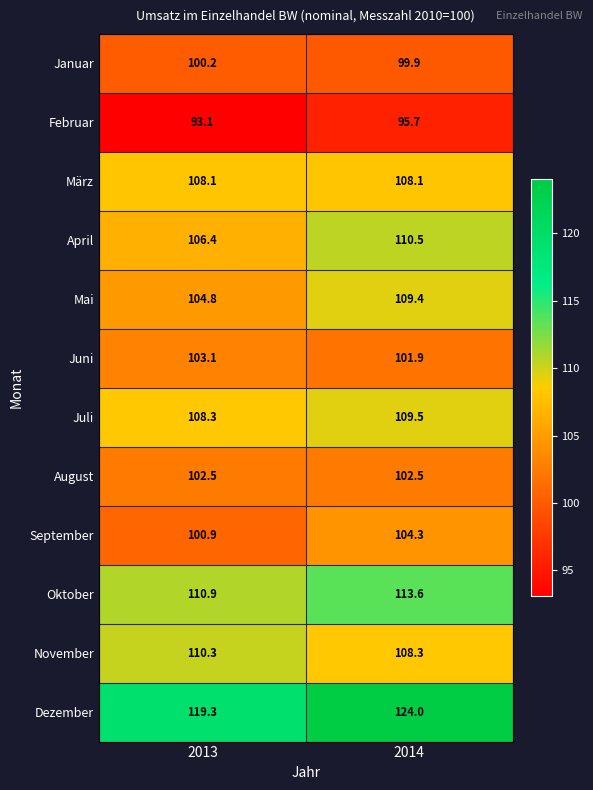

At 2014, list the series in order from smallest to largest.

Februar, Januar, Juni, August, September, März, November, Mai, Juli, April, Oktober, Dezember